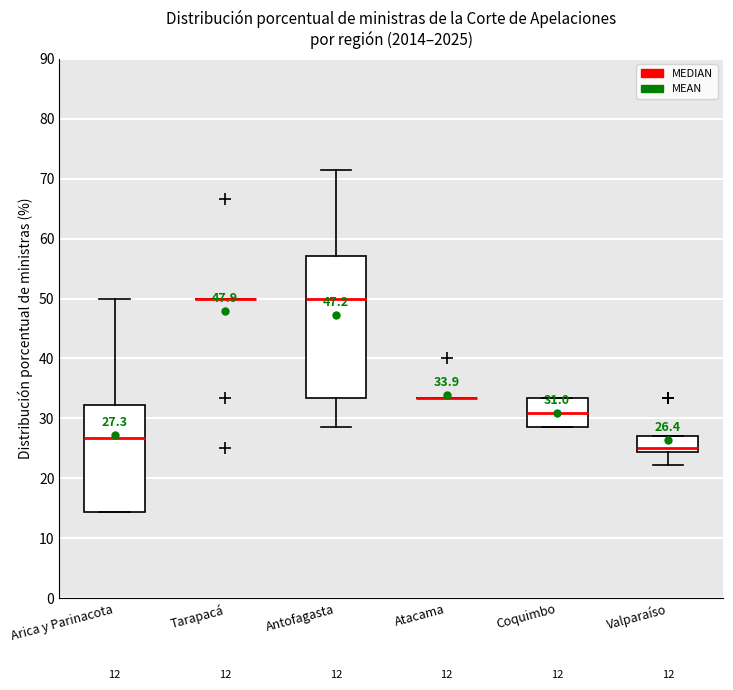

Which box is the tallest, from its lower edge to its upper edge?

Antofagasta